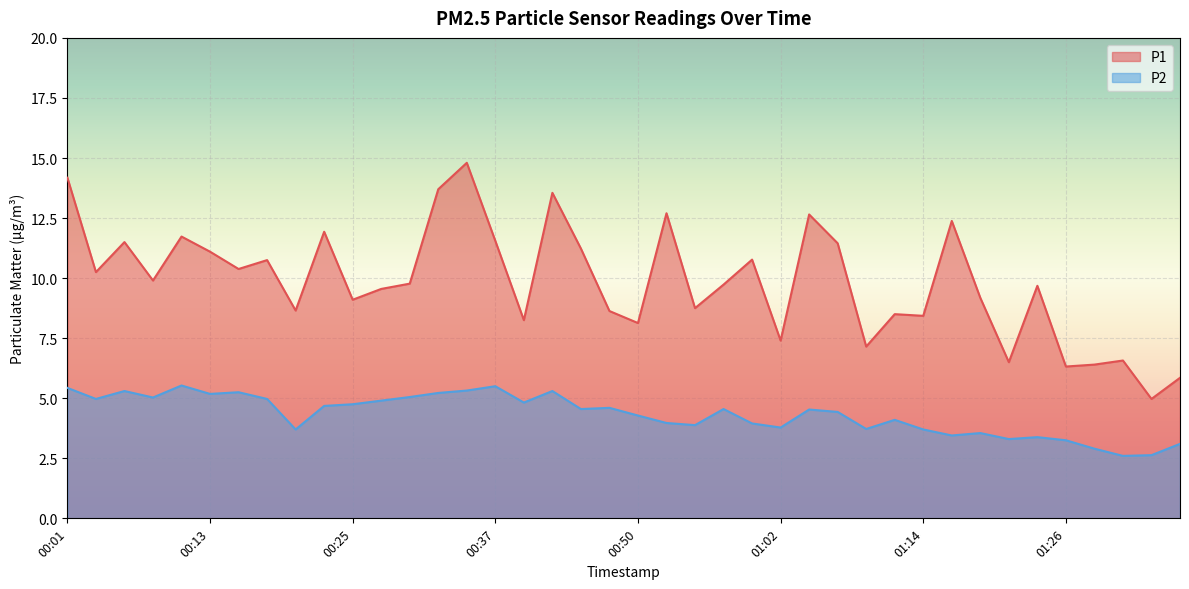

Read the P2 value at 00:06.

5.3